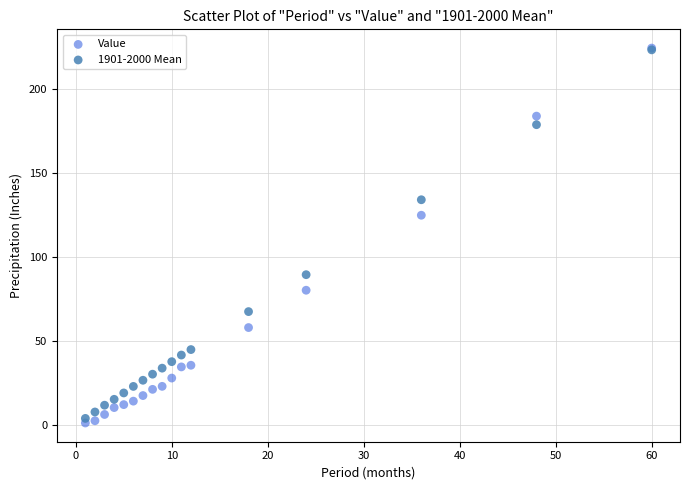

Which series has the largest Y range (max minus min)?

Value